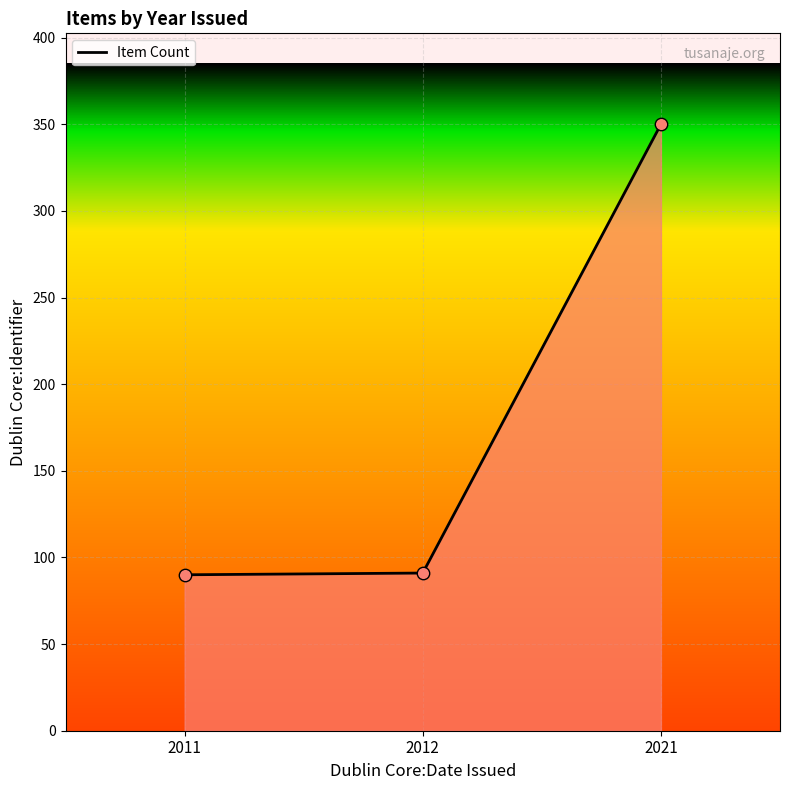

What is the change in value from 2011 to 2012?

+1